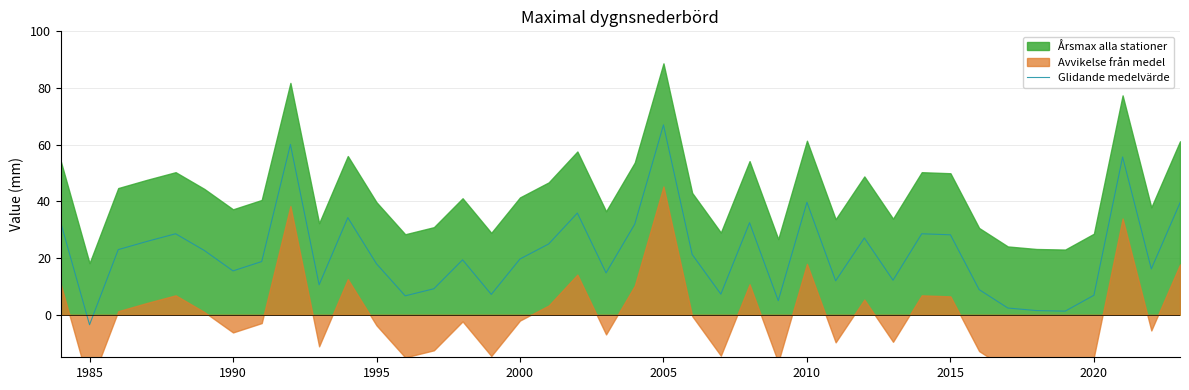

What is the average value?

21.7